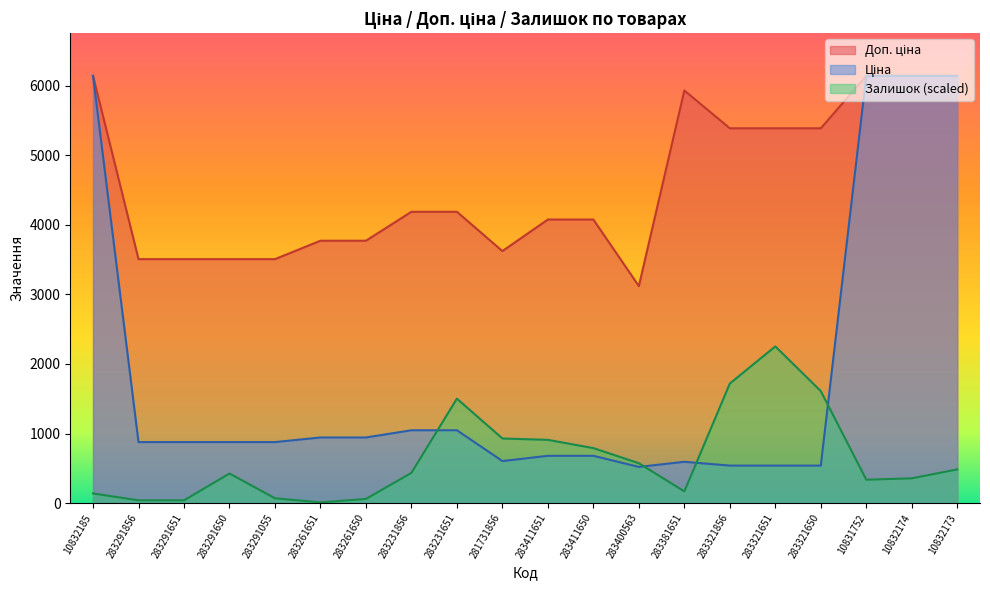

How many lines are shown in the chart?

3